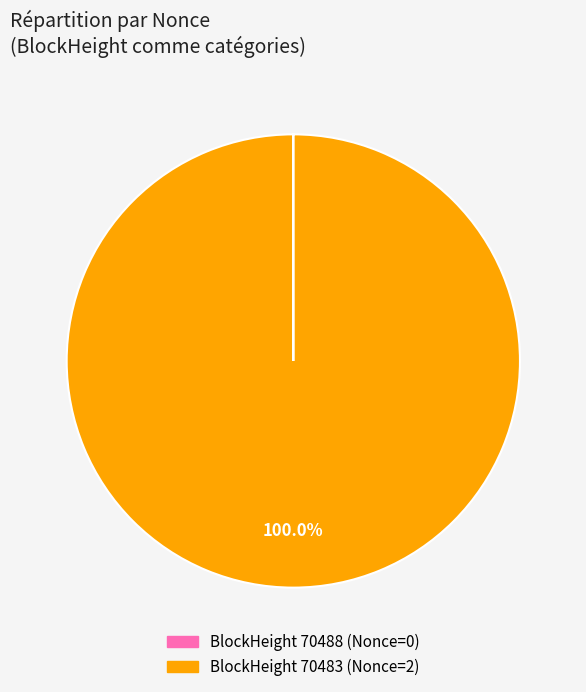

Is there a majority slice in this chart?

Yes